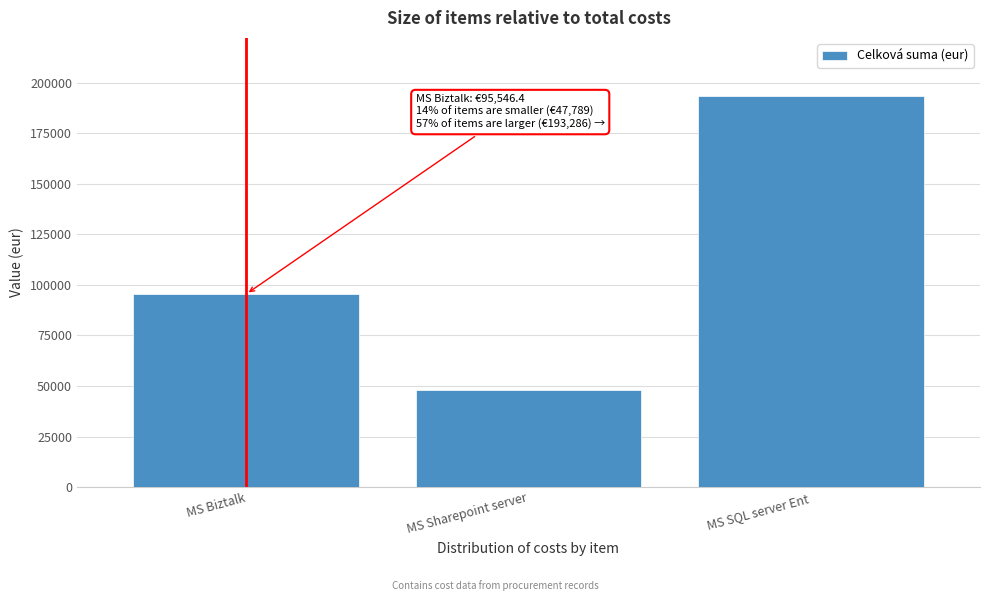

Reading right to left, transcribe all the data shown in this chart.

MS SQL server Ent=193286.4	MS Sharepoint server=47788.8	MS Biztalk=95546.4